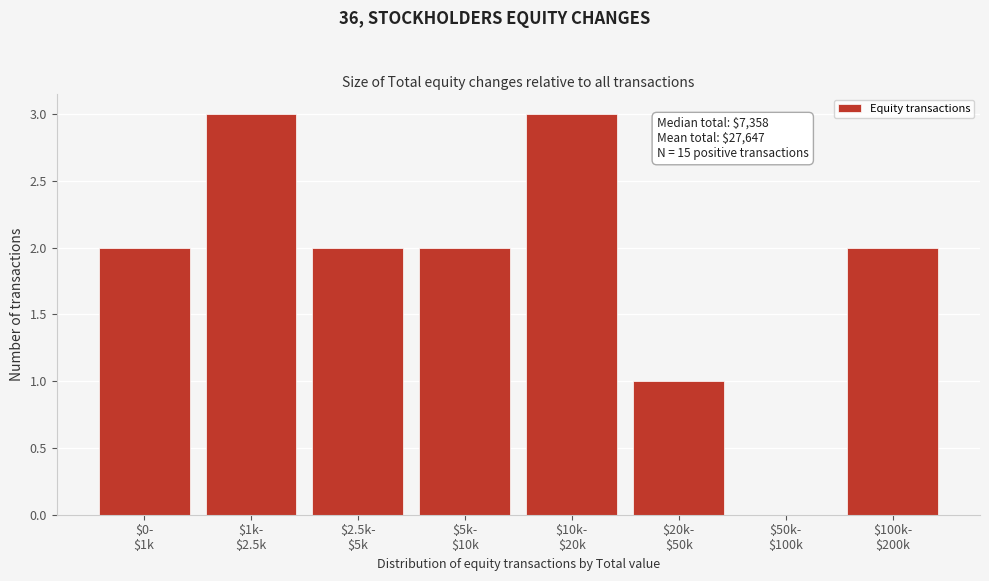

What is the maximum value shown in the chart?

3